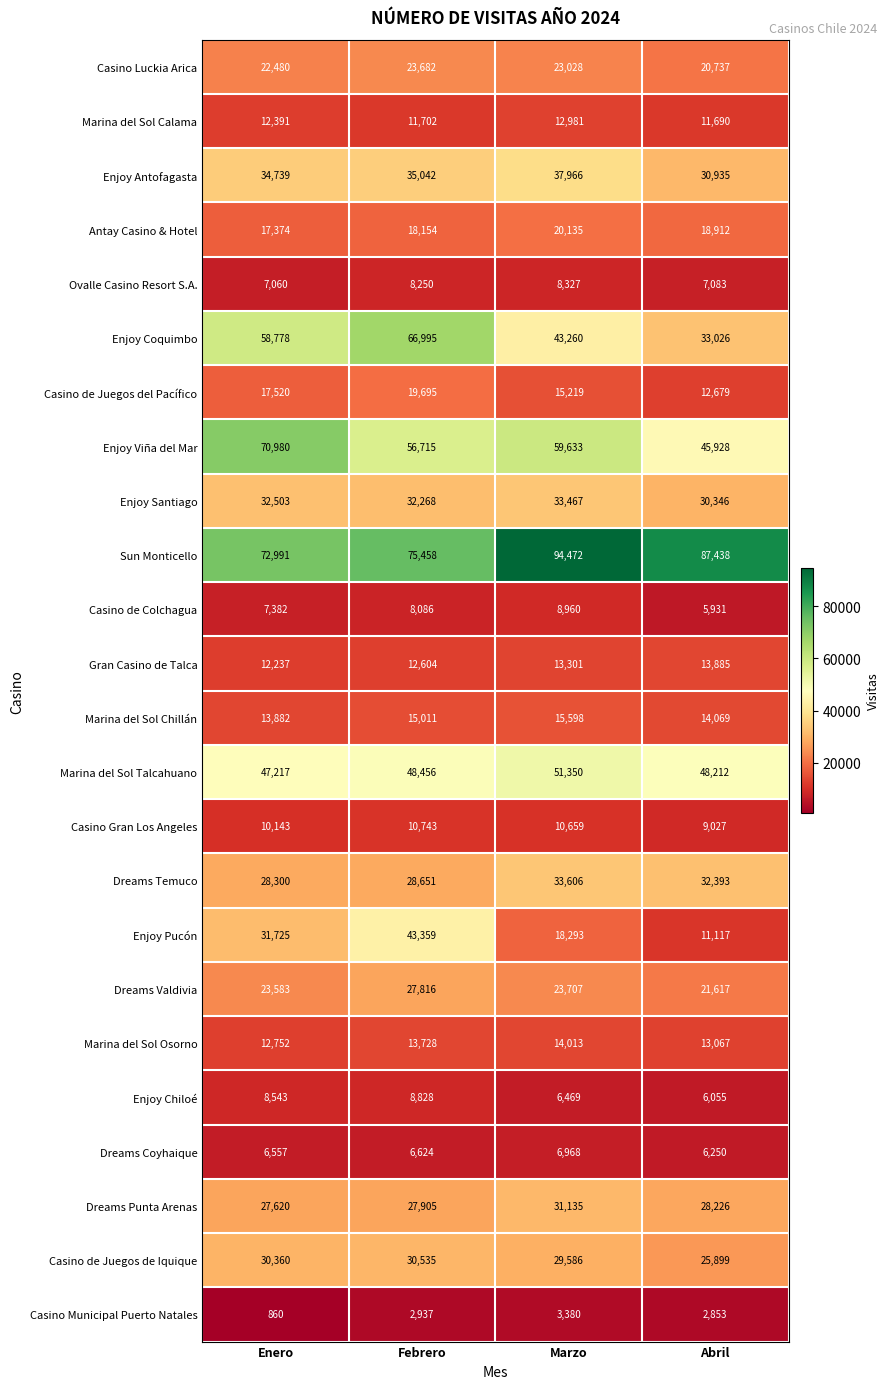

What is the average value of the Casino Gran Los Angeles series?

10143